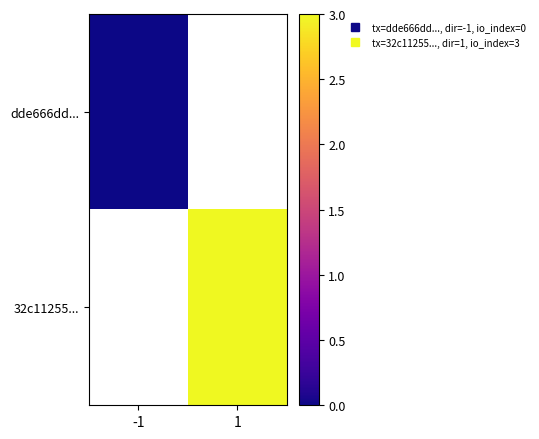

What is the maximum value shown in the chart?

3.0